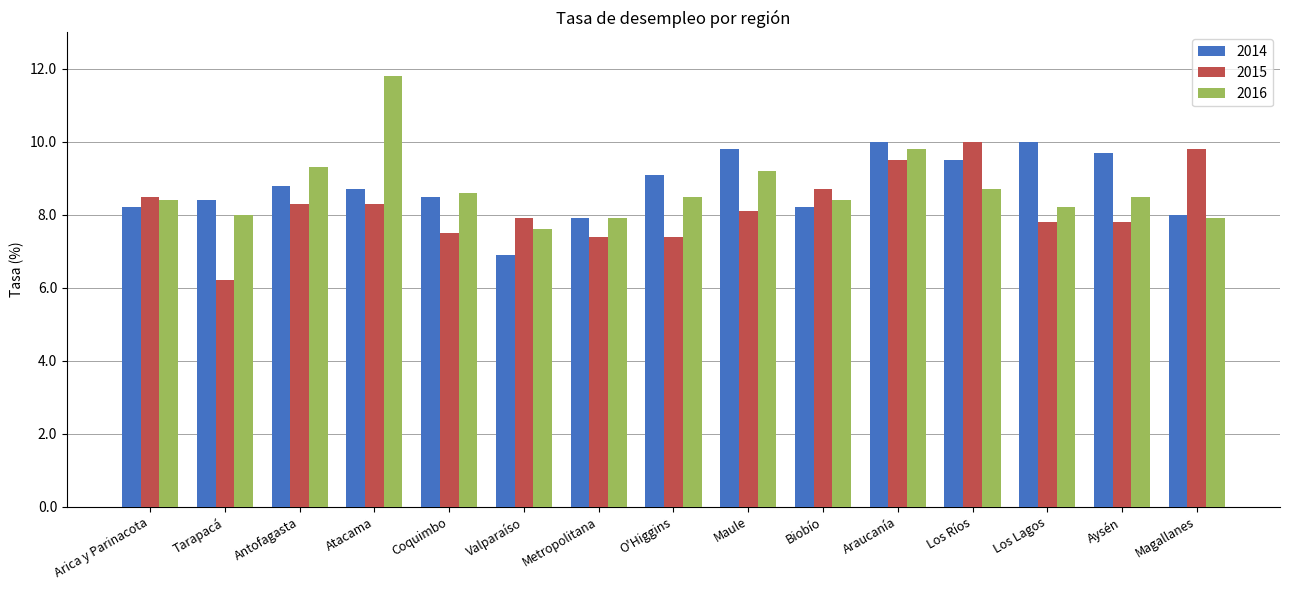

Rank the series at Maule from lowest to highest value.

2015, 2016, 2014